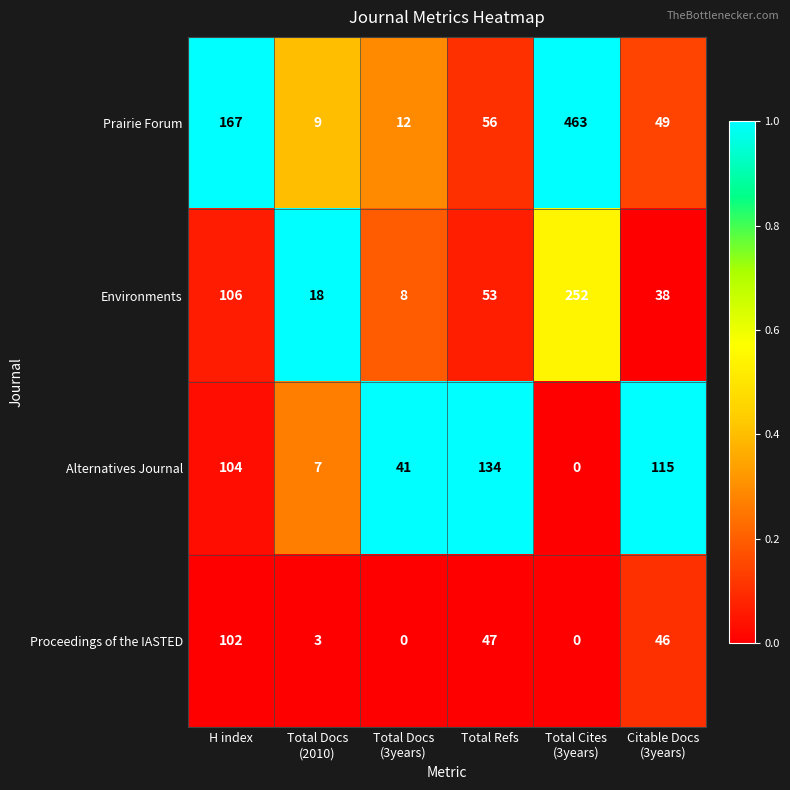

What is the difference between the highest and lowest values at Total Docs
(2010)?

15